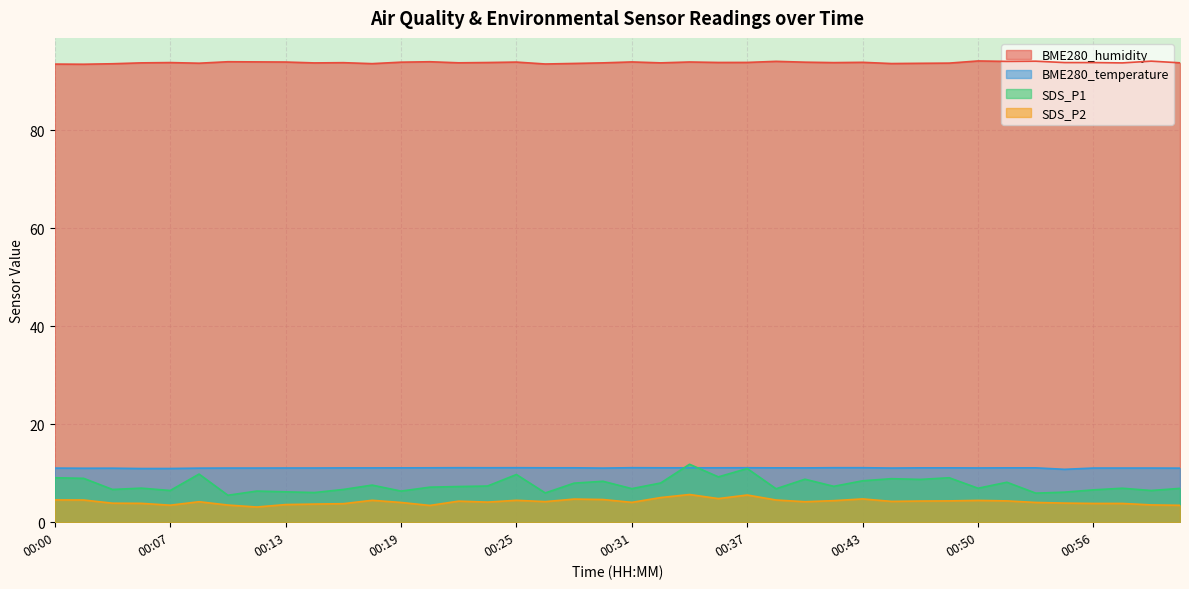

Does the chart display data point markers on the line(s)?

No